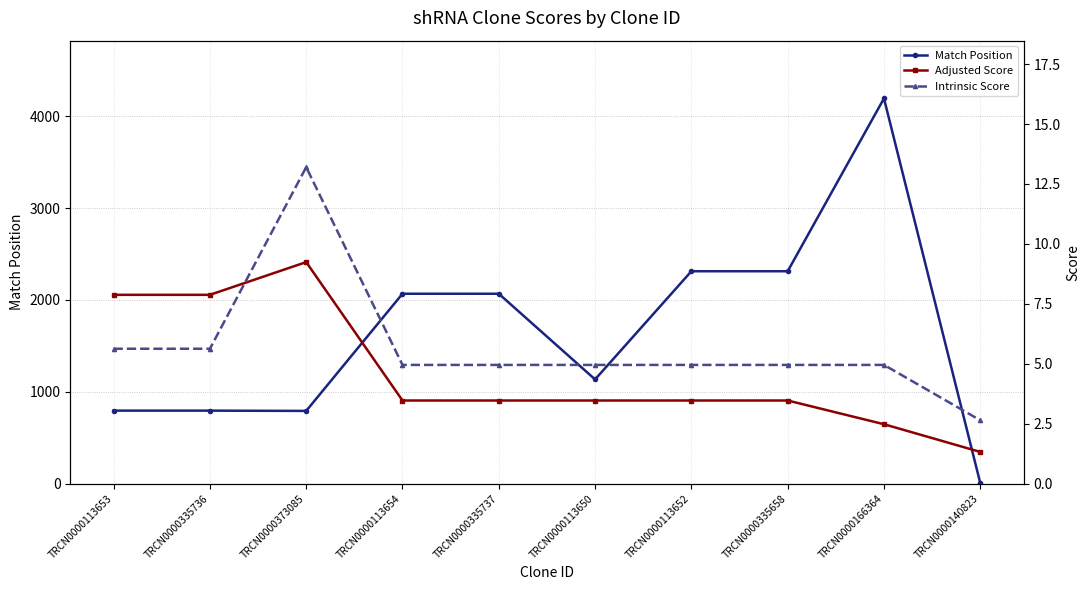

Is the value of Intrinsic Score at TRCN0000373085 greater than the value of Adjusted Score at TRCN0000335736?

Yes